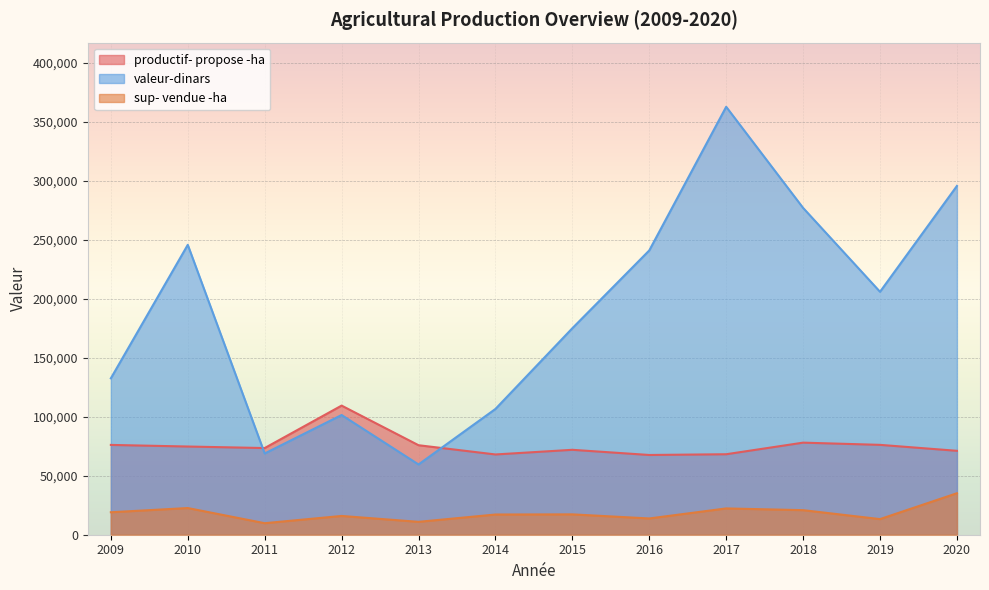

Which label corresponds to the smallest value in the chart?

2011